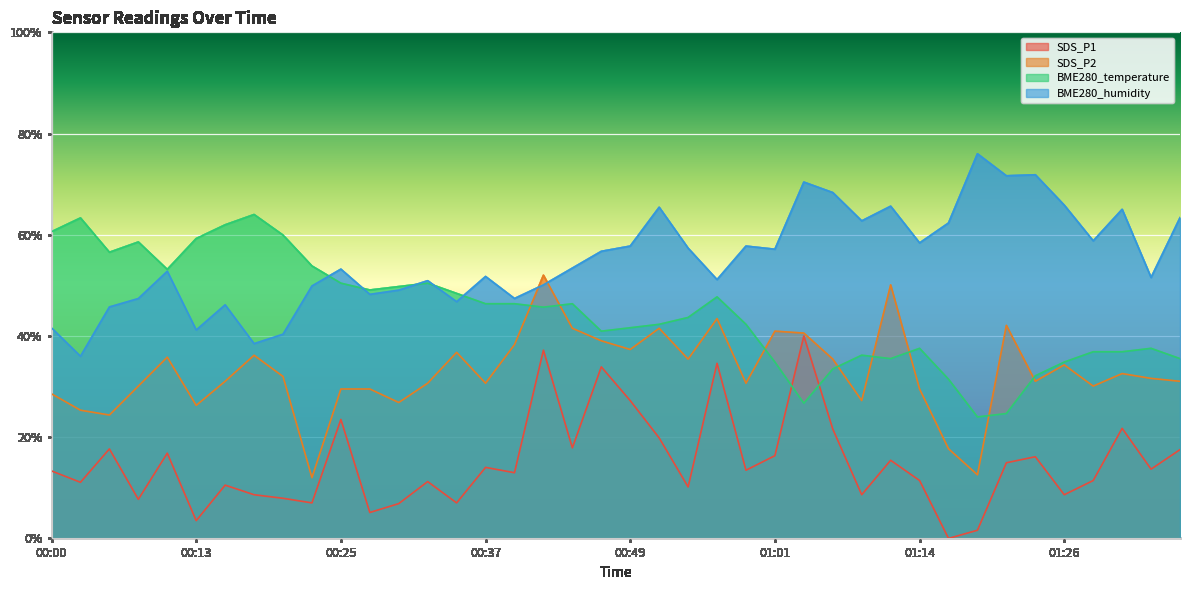

Reading right to left, extract all data points from this chart.

SDS_P1: 01:35=17.5	01:33=13.7	01:31=21.8	01:28=11.4	01:26=8.6	01:23=16.1	01:21=14.9	01:18=1.6	01:16=0.0	01:14=11.4	01:11=15.4	01:09=8.6	01:06=21.6	01:04=40.0	01:01=16.4	00:59=13.5	00:57=34.6	00:54=10.2	00:52=19.9	00:49=27.2	00:47=33.9	00:44=17.9	00:42=37.2	00:39=13.0	00:37=14.0	00:34=7.0	00:32=11.2	00:30=6.9	00:27=5.1	00:25=23.5	00:22=7.0	00:20=7.9	00:17=8.6	00:15=10.5	00:13=3.5	00:10=16.8	00:08=7.7	00:05=17.7	00:03=11.1	00:00=13.3
SDS_P2: 01:35=31.0	01:33=31.6	01:31=32.6	01:28=30.1	01:26=34.3	01:23=31.0	01:21=42.1	01:18=12.6	01:16=17.7	01:14=29.5	01:11=50.1	01:09=27.2	01:06=35.4	01:04=40.6	01:01=41.0	00:59=30.7	00:57=43.4	00:54=35.4	00:52=41.5	00:49=37.3	00:47=39.0	00:44=41.5	00:42=52.0	00:39=38.3	00:37=30.7	00:34=36.8	00:32=30.7	00:30=26.9	00:27=29.5	00:25=29.5	00:22=12.0	00:20=32.0	00:17=36.2	00:15=31.0	00:13=26.3	00:10=35.8	00:08=30.1	00:05=24.4	00:03=25.3	00:00=28.6
BME280_temperature: 01:35=35.5	01:33=37.6	01:31=36.9	01:28=36.9	01:26=34.8	01:23=32.1	01:21=24.7	01:18=24.0	01:16=31.5	01:14=37.6	01:11=35.5	01:09=36.2	01:06=33.5	01:04=26.7	01:01=34.8	00:59=42.3	00:57=47.7	00:54=43.7	00:52=42.3	00:49=41.6	00:47=40.9	00:44=46.4	00:42=45.7	00:39=46.4	00:37=46.4	00:34=48.4	00:32=50.4	00:30=49.8	00:27=49.1	00:25=50.4	00:22=53.8	00:20=59.9	00:17=64.0	00:15=62.0	00:13=59.3	00:10=53.2	00:08=58.6	00:05=56.5	00:03=63.3	00:00=60.6
BME280_humidity: 01:35=63.4	01:33=51.5	01:31=65.0	01:28=58.8	01:26=65.8	01:23=71.9	01:21=71.6	01:18=76.0	01:16=62.3	01:14=58.4	01:11=65.6	01:09=62.7	01:06=68.3	01:04=70.4	01:01=57.1	00:59=57.8	00:57=51.1	00:54=57.3	00:52=65.4	00:49=57.8	00:47=56.7	00:44=53.4	00:42=50.1	00:39=47.4	00:37=51.8	00:34=46.8	00:32=50.9	00:30=49.1	00:27=48.2	00:25=53.2	00:22=49.9	00:20=40.4	00:17=38.5	00:15=46.2	00:13=41.2	00:10=52.8	00:08=47.4	00:05=45.7	00:03=36.0	00:00=41.6